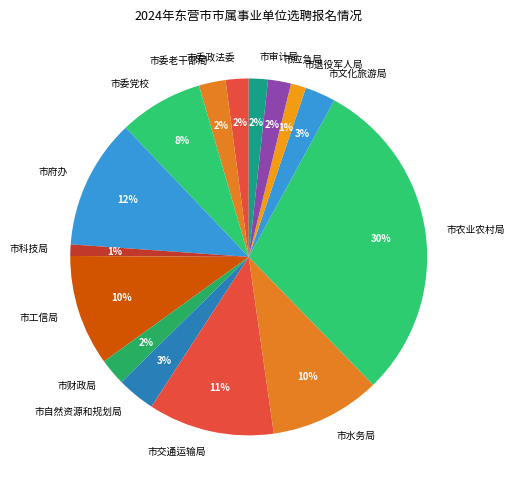

Do 市审计局 and 市文化旅游局 together represent more than half of the pie?

No